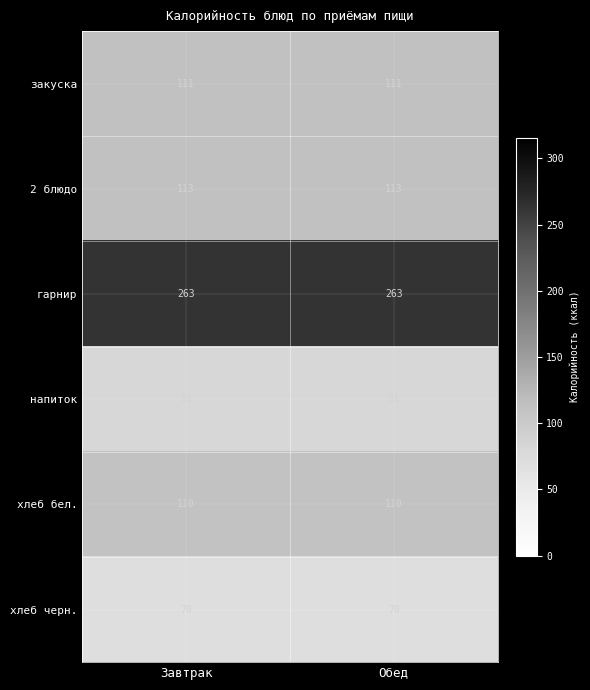

Reading left to right, extract all data points from this chart.

закуска: Завтрак=111	Обед=111
2 блюдо: Завтрак=113	Обед=113
гарнир: Завтрак=263	Обед=263
напиток: Завтрак=81	Обед=81
хлеб бел.: Завтрак=110	Обед=110
хлеб черн.: Завтрак=70	Обед=70